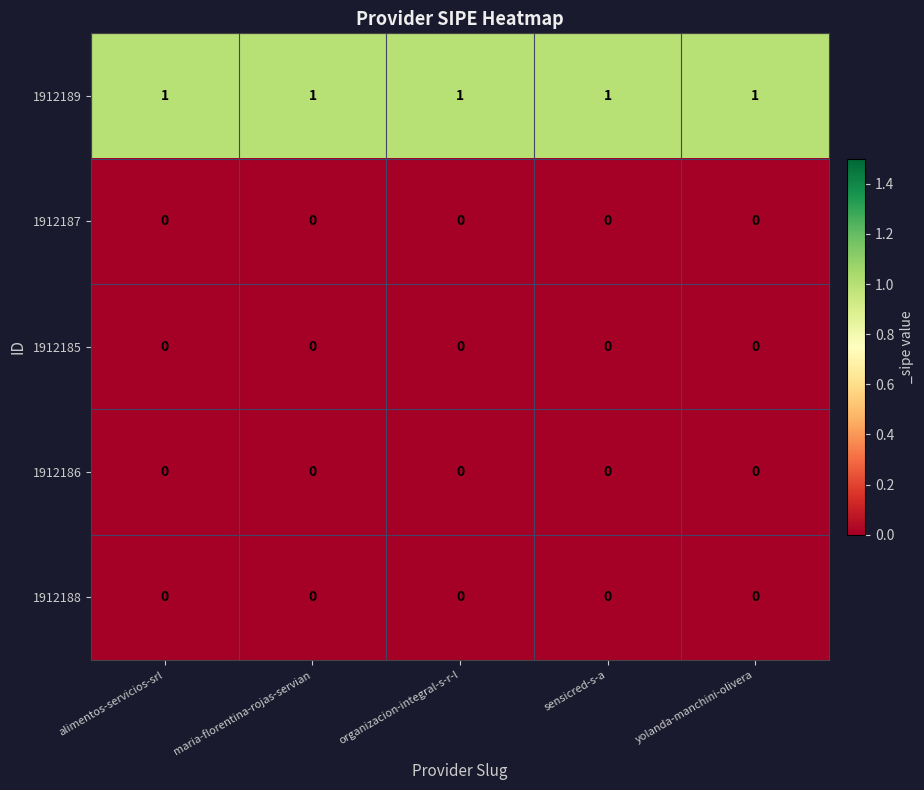

The 1912186 series shows 0 at sensicred-s-a. True or false?

True